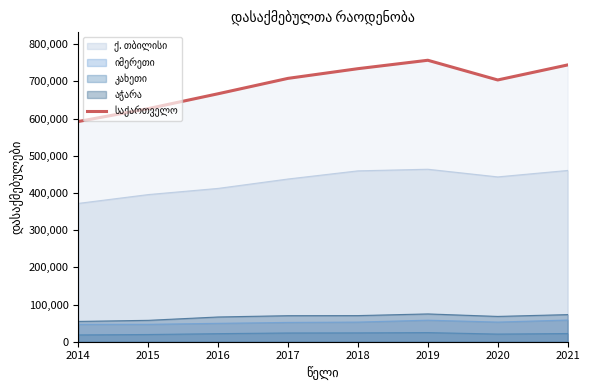

Reading right to left, list all the values displayed in this chart.

2021=744256.0	2020=703874.0	2019=756852.0	2018=734215.0	2017=708165.0	2016=666790.0	2015=626738.9	2014=592147.0